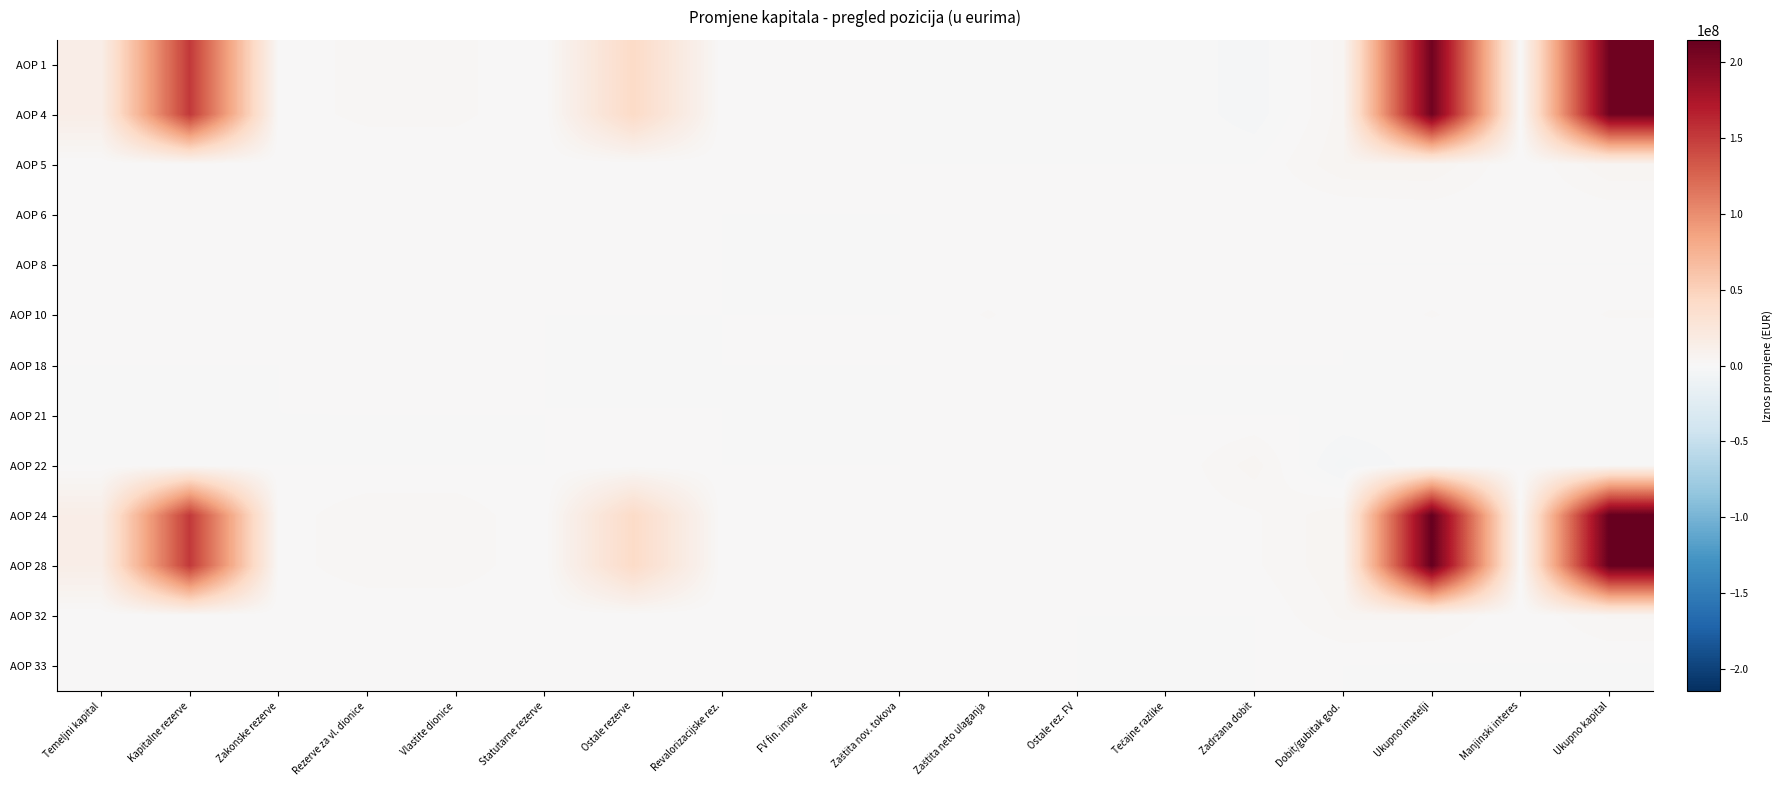

Reading right to left, what are all the values shown in this chart?

AOP 1: Ukupno kapital=208722661	Manjinski interes=0	Ukupno imatelji=208722661	Dobit/gubitak god.=4192308	Zadržana dobit=-2801315	Tečajne razlike=-36679	Ostale rez. FV=0	Zaštita neto ulaganja=-715415	Zaštita nov. tokova=0	FV fin. imovine=14275	Revalorizacijske rez.=0	Ostale rezerve=41724375	Statutarne rezerve=0	Vlastite dionice=2244377	Rezerve za vl. dionice=2244377	Zakonske rezerve=682267	Kapitalne rezerve=152017502	Temeljni kapital=13645343
AOP 4: Ukupno kapital=208722661	Manjinski interes=0	Ukupno imatelji=208722661	Dobit/gubitak god.=4192308	Zadržana dobit=-2801315	Tečajne razlike=-36679	Ostale rez. FV=0	Zaštita neto ulaganja=-715415	Zaštita nov. tokova=0	FV fin. imovine=14275	Revalorizacijske rez.=0	Ostale rezerve=41724375	Statutarne rezerve=0	Vlastite dionice=2244377	Rezerve za vl. dionice=2244377	Zakonske rezerve=682267	Kapitalne rezerve=152017502	Temeljni kapital=13645343
AOP 5: Ukupno kapital=4808582	Manjinski interes=0	Ukupno imatelji=4808582	Dobit/gubitak god.=4808582	Zadržana dobit=0	Tečajne razlike=0	Ostale rez. FV=0	Zaštita neto ulaganja=0	Zaštita nov. tokova=0	FV fin. imovine=0	Revalorizacijske rez.=0	Ostale rezerve=0	Statutarne rezerve=0	Vlastite dionice=0	Rezerve za vl. dionice=0	Zakonske rezerve=0	Kapitalne rezerve=0	Temeljni kapital=0
AOP 6: Ukupno kapital=443747	Manjinski interes=0	Ukupno imatelji=443747	Dobit/gubitak god.=0	Zadržana dobit=0	Tečajne razlike=443747	Ostale rez. FV=0	Zaštita neto ulaganja=0	Zaštita nov. tokova=0	FV fin. imovine=0	Revalorizacijske rez.=0	Ostale rezerve=0	Statutarne rezerve=0	Vlastite dionice=0	Rezerve za vl. dionice=0	Zakonske rezerve=0	Kapitalne rezerve=0	Temeljni kapital=0
AOP 8: Ukupno kapital=-14240	Manjinski interes=0	Ukupno imatelji=-14240	Dobit/gubitak god.=0	Zadržana dobit=0	Tečajne razlike=0	Ostale rez. FV=0	Zaštita neto ulaganja=0	Zaštita nov. tokova=0	FV fin. imovine=-14240	Revalorizacijske rez.=0	Ostale rezerve=0	Statutarne rezerve=0	Vlastite dionice=0	Rezerve za vl. dionice=0	Zakonske rezerve=0	Kapitalne rezerve=0	Temeljni kapital=0
AOP 10: Ukupno kapital=1855467	Manjinski interes=0	Ukupno imatelji=1855467	Dobit/gubitak god.=0	Zadržana dobit=0	Tečajne razlike=0	Ostale rez. FV=0	Zaštita neto ulaganja=1855467	Zaštita nov. tokova=0	FV fin. imovine=0	Revalorizacijske rez.=0	Ostale rezerve=0	Statutarne rezerve=0	Vlastite dionice=0	Rezerve za vl. dionice=0	Zakonske rezerve=0	Kapitalne rezerve=0	Temeljni kapital=0
AOP 18: Ukupno kapital=-787383	Manjinski interes=0	Ukupno imatelji=-787383	Dobit/gubitak god.=0	Zadržana dobit=0	Tečajne razlike=0	Ostale rez. FV=0	Zaštita neto ulaganja=0	Zaštita nov. tokova=0	FV fin. imovine=0	Revalorizacijske rez.=0	Ostale rezerve=-787383	Statutarne rezerve=0	Vlastite dionice=787383	Rezerve za vl. dionice=787383	Zakonske rezerve=0	Kapitalne rezerve=0	Temeljni kapital=0
AOP 21: Ukupno kapital=-264223	Manjinski interes=0	Ukupno imatelji=-264223	Dobit/gubitak god.=0	Zadržana dobit=-3199	Tečajne razlike=170	Ostale rez. FV=0	Zaštita neto ulaganja=2004	Zaštita nov. tokova=0	FV fin. imovine=-35	Revalorizacijske rez.=0	Ostale rezerve=119357	Statutarne rezerve=0	Vlastite dionice=-5008	Rezerve za vl. dionice=-5008	Zakonske rezerve=-1569	Kapitalne rezerve=-349573	Temeljni kapital=-31378
AOP 22: Ukupno kapital=0	Manjinski interes=0	Ukupno imatelji=0	Dobit/gubitak god.=-4192308	Zadržana dobit=4192308	Tečajne razlike=0	Ostale rez. FV=0	Zaštita neto ulaganja=0	Zaštita nov. tokova=0	FV fin. imovine=0	Revalorizacijske rez.=0	Ostale rezerve=0	Statutarne rezerve=0	Vlastite dionice=0	Rezerve za vl. dionice=0	Zakonske rezerve=0	Kapitalne rezerve=0	Temeljni kapital=0
AOP 24: Ukupno kapital=214764611	Manjinski interes=0	Ukupno imatelji=214764611	Dobit/gubitak god.=4808582	Zadržana dobit=1387794	Tečajne razlike=407238	Ostale rez. FV=0	Zaštita neto ulaganja=1142056	Zaštita nov. tokova=0	FV fin. imovine=0	Revalorizacijske rez.=0	Ostale rezerve=41056349	Statutarne rezerve=0	Vlastite dionice=3026752	Rezerve za vl. dionice=3026752	Zakonske rezerve=680698	Kapitalne rezerve=151667929	Temeljni kapital=13613965
AOP 28: Ukupno kapital=214764611	Manjinski interes=0	Ukupno imatelji=214764611	Dobit/gubitak god.=4808582	Zadržana dobit=1387794	Tečajne razlike=407238	Ostale rez. FV=0	Zaštita neto ulaganja=1142056	Zaštita nov. tokova=0	FV fin. imovine=0	Revalorizacijske rez.=0	Ostale rezerve=41056349	Statutarne rezerve=0	Vlastite dionice=3026752	Rezerve za vl. dionice=3026752	Zakonske rezerve=680698	Kapitalne rezerve=151667929	Temeljni kapital=13613965
AOP 32: Ukupno kapital=3653904	Manjinski interes=0	Ukupno imatelji=3653904	Dobit/gubitak god.=3653904	Zadržana dobit=0	Tečajne razlike=0	Ostale rez. FV=0	Zaštita neto ulaganja=0	Zaštita nov. tokova=0	FV fin. imovine=0	Revalorizacijske rez.=0	Ostale rezerve=0	Statutarne rezerve=0	Vlastite dionice=0	Rezerve za vl. dionice=0	Zakonske rezerve=0	Kapitalne rezerve=0	Temeljni kapital=0
AOP 33: Ukupno kapital=-193127	Manjinski interes=0	Ukupno imatelji=-193127	Dobit/gubitak god.=0	Zadržana dobit=0	Tečajne razlike=-193127	Ostale rez. FV=0	Zaštita neto ulaganja=0	Zaštita nov. tokova=0	FV fin. imovine=0	Revalorizacijske rez.=0	Ostale rezerve=0	Statutarne rezerve=0	Vlastite dionice=0	Rezerve za vl. dionice=0	Zakonske rezerve=0	Kapitalne rezerve=0	Temeljni kapital=0